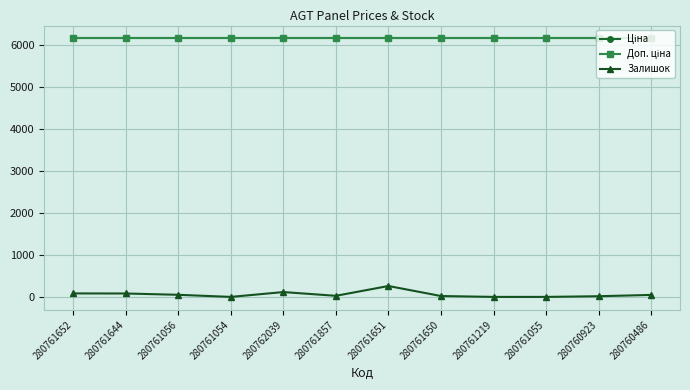

Which category has the lowest value in the Доп. ціна series?

280761652